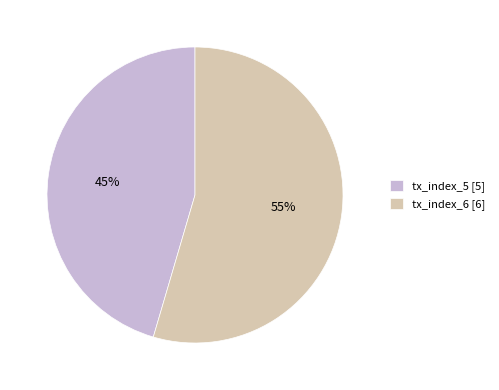

Which slice is the largest?

tx_index_6